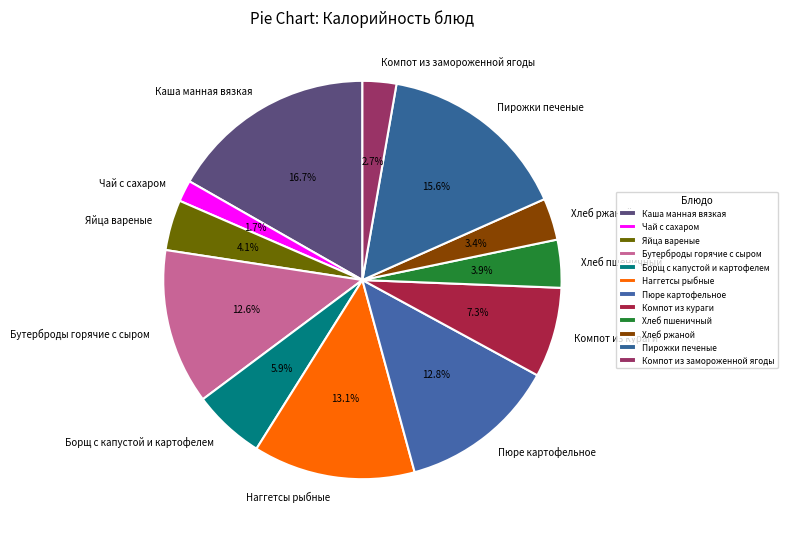

What is the largest slice in the pie chart?

Каша манная вязкая